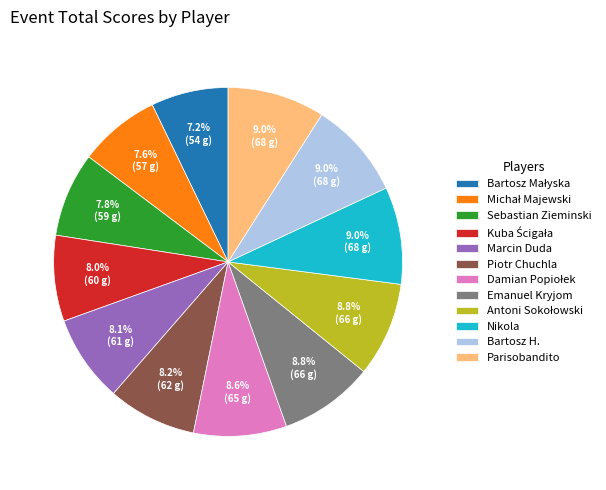

Does any single category account for the majority?

No